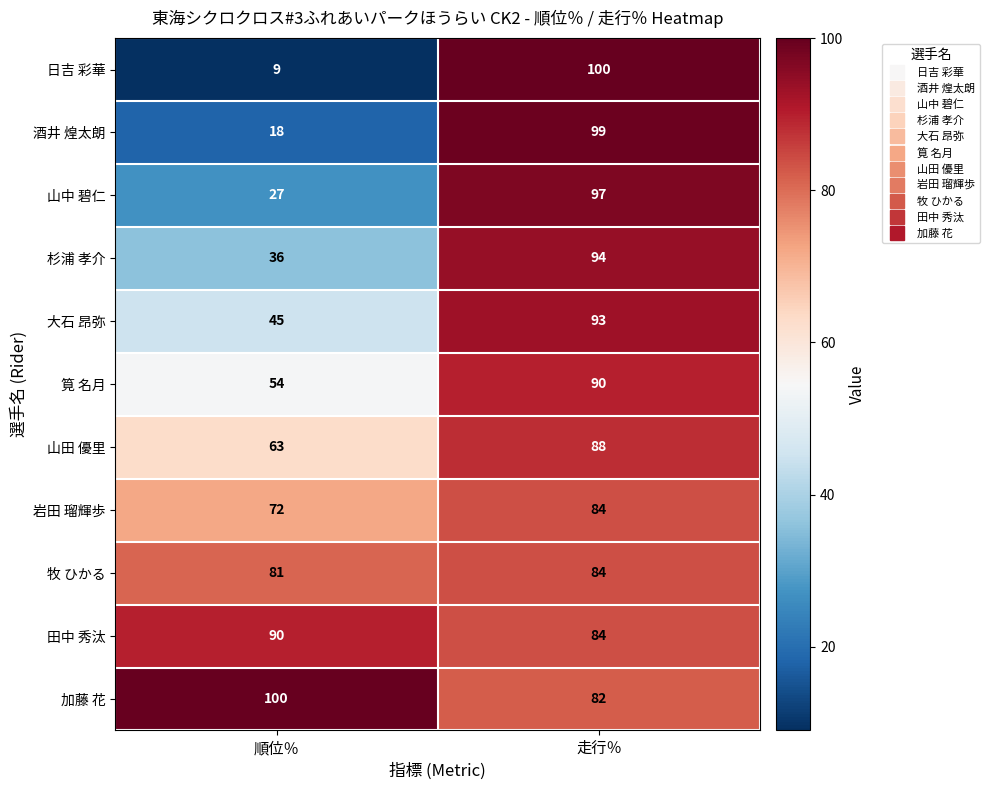

What is the approximate value of 牧 ひかる at 順位％?

81